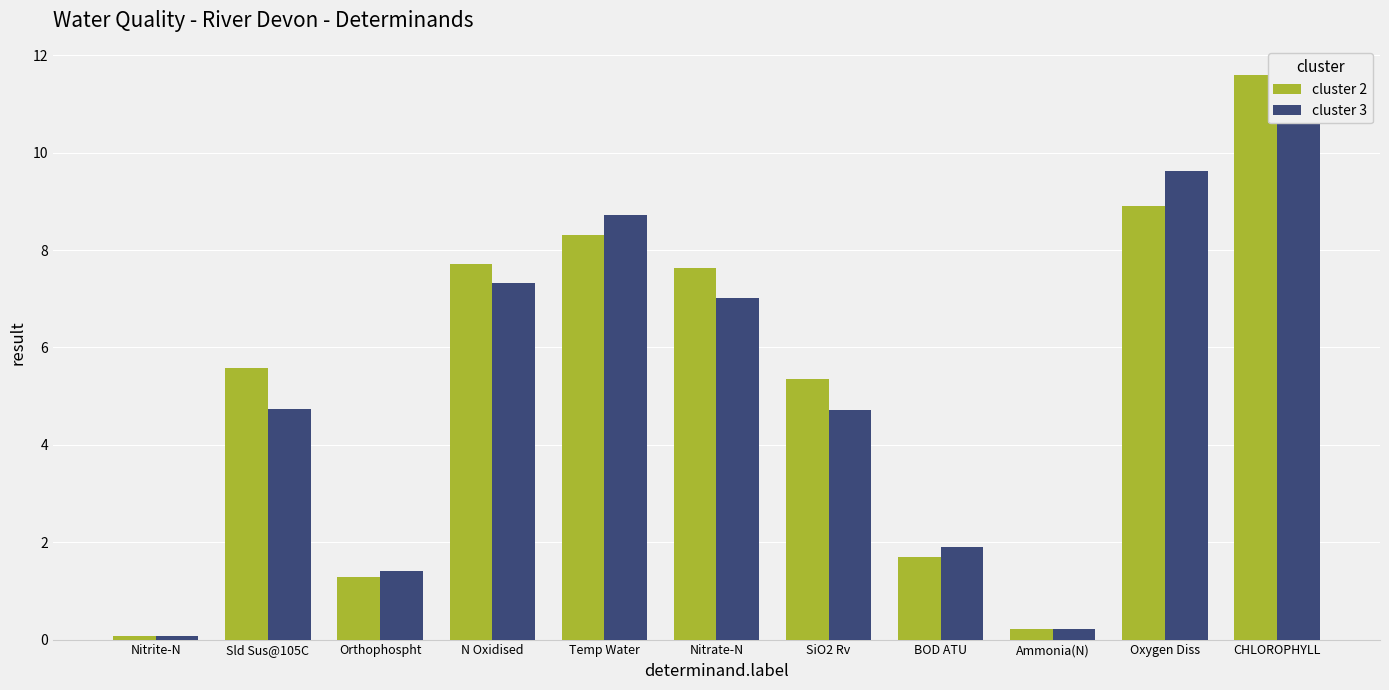

What is the difference between the cluster 2 values at Ammonia(N) and SiO2 Rv?

5.1